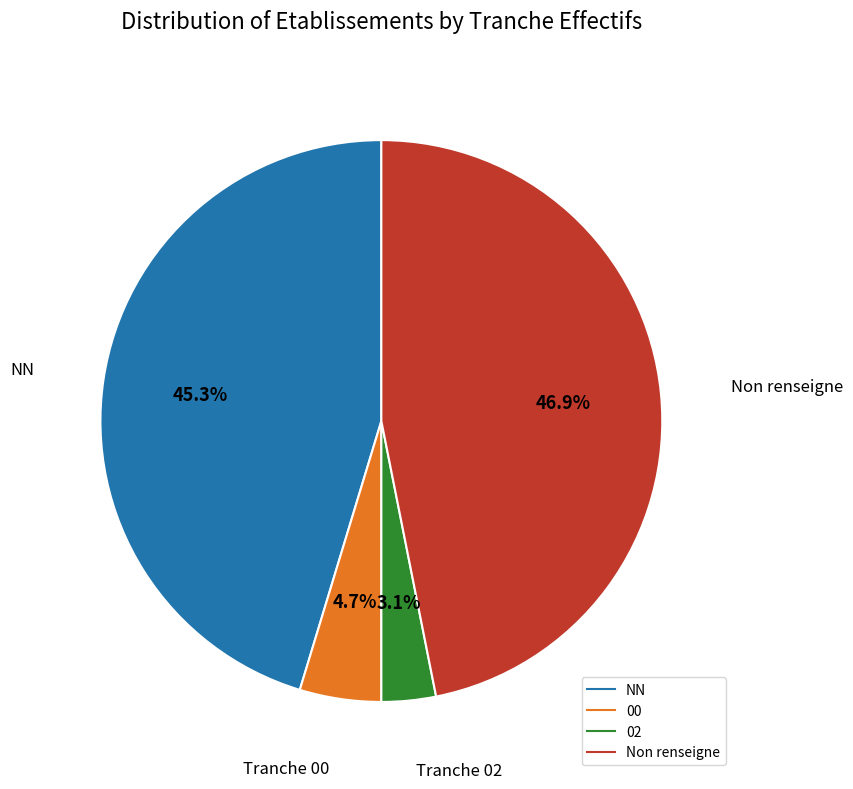

To the nearest percent, what is the average slice percentage?

25%